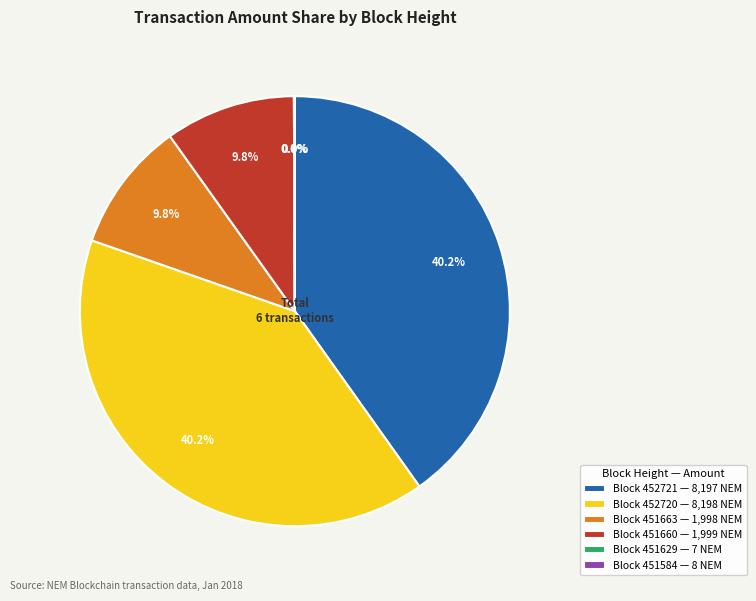

Which has a higher value, Block 452721 — 8,197 NEM or Block 451660 — 1,999 NEM?

Block 452721 — 8,197 NEM